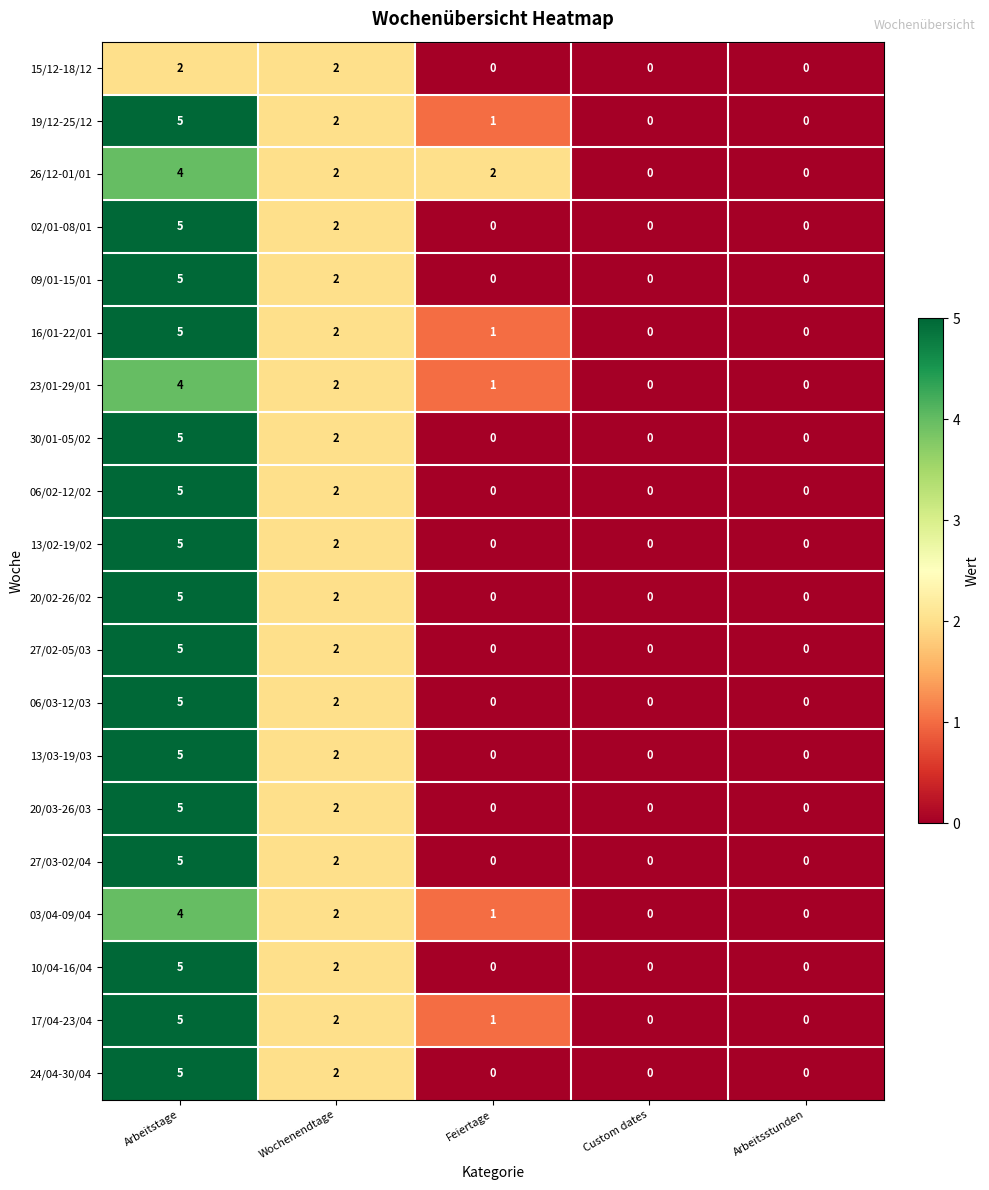

At which label does 17/04-23/04 first exceed 1?

Arbeitstage